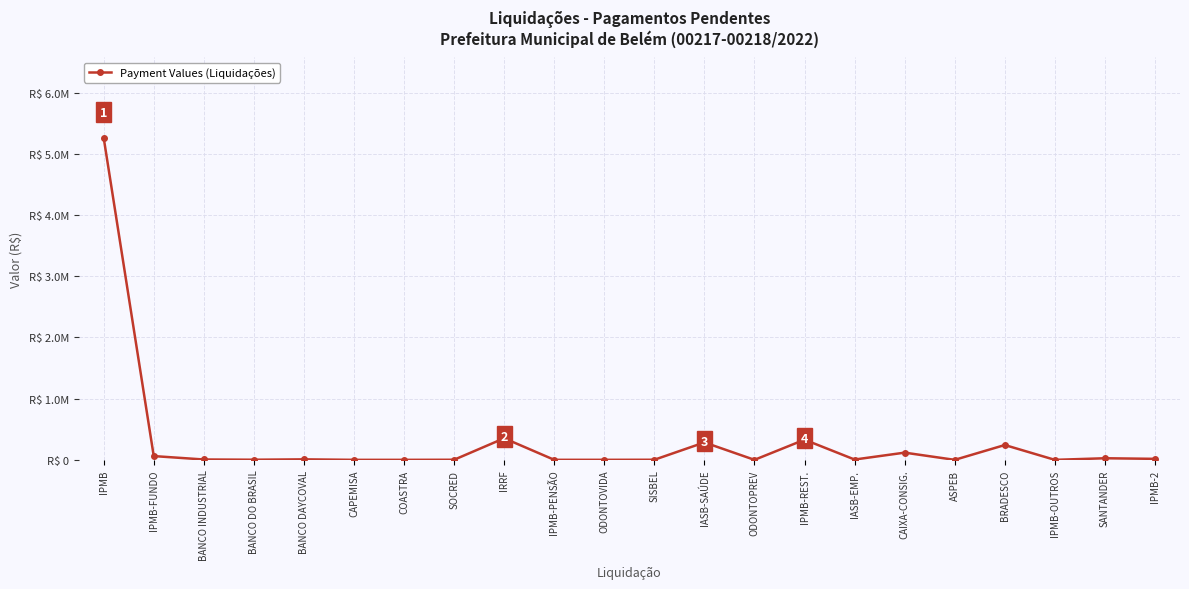

Is this an area chart (filled region under the line)?

No